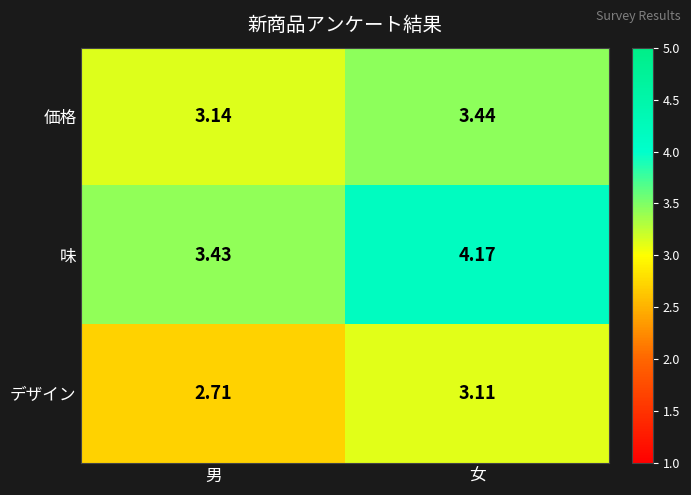

Which series has the largest total across all categories?

味